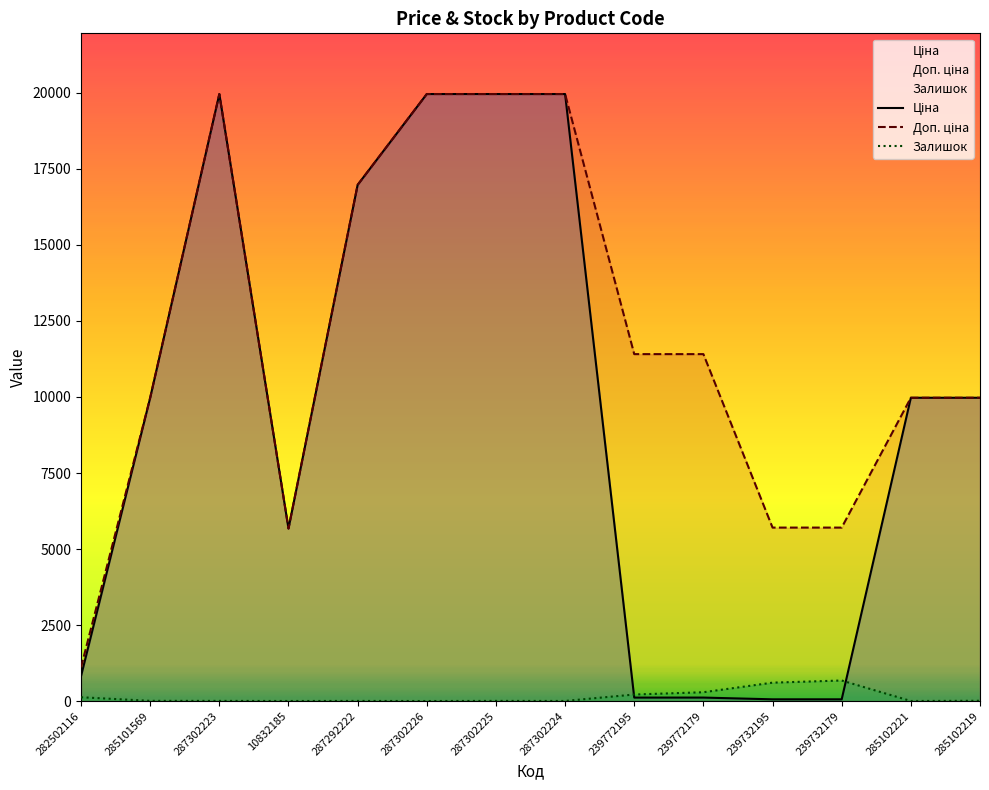

Is it true that Залишок equals 147.7 at 239772195?

False